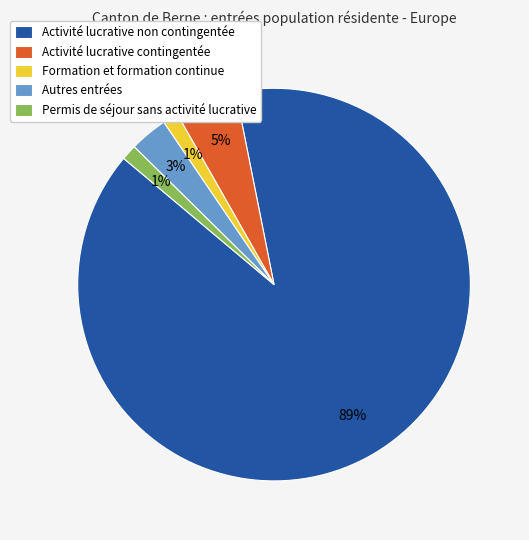

To the nearest percent, what is the combined percentage of Activité lucrative contingentée and Autres entrées?

8%